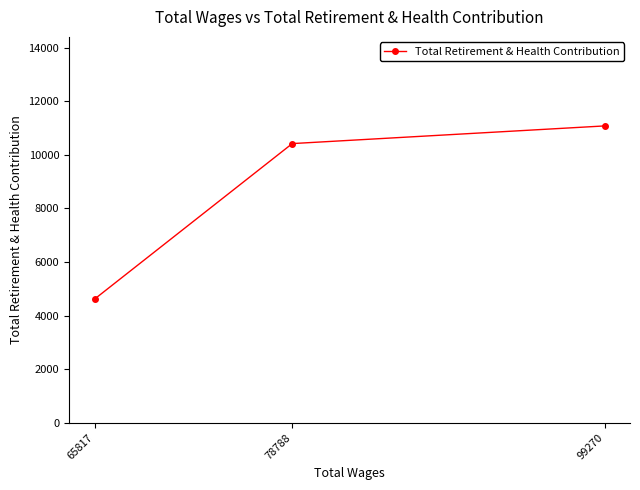

Where is the data nearest to the value 7844?

78788